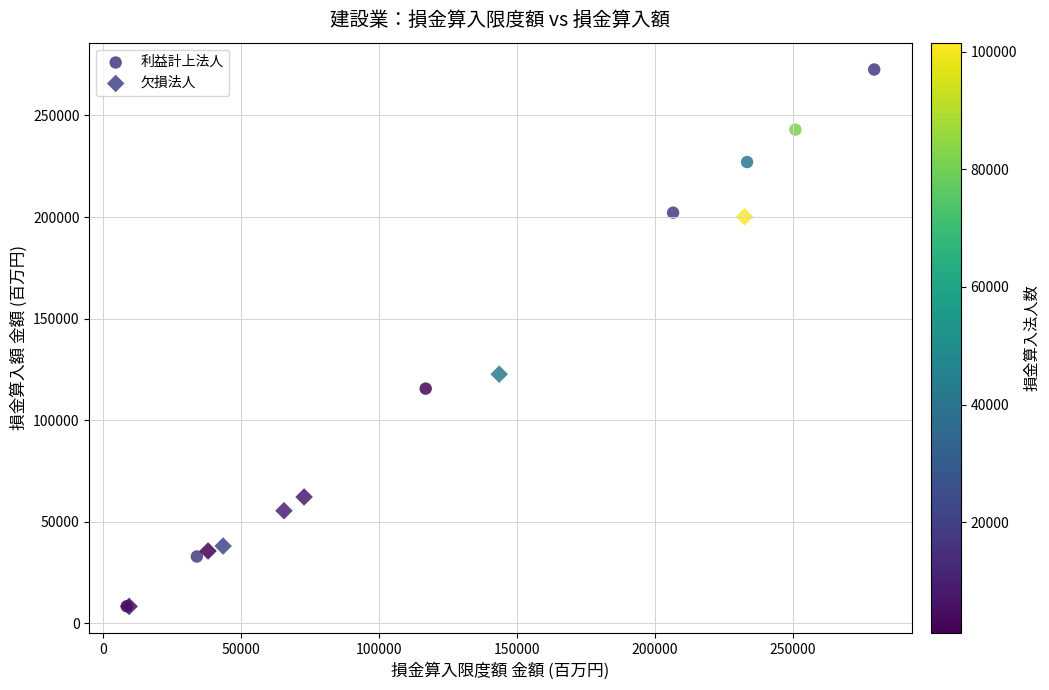

Which series has the largest Y range (max minus min)?

利益計上法人